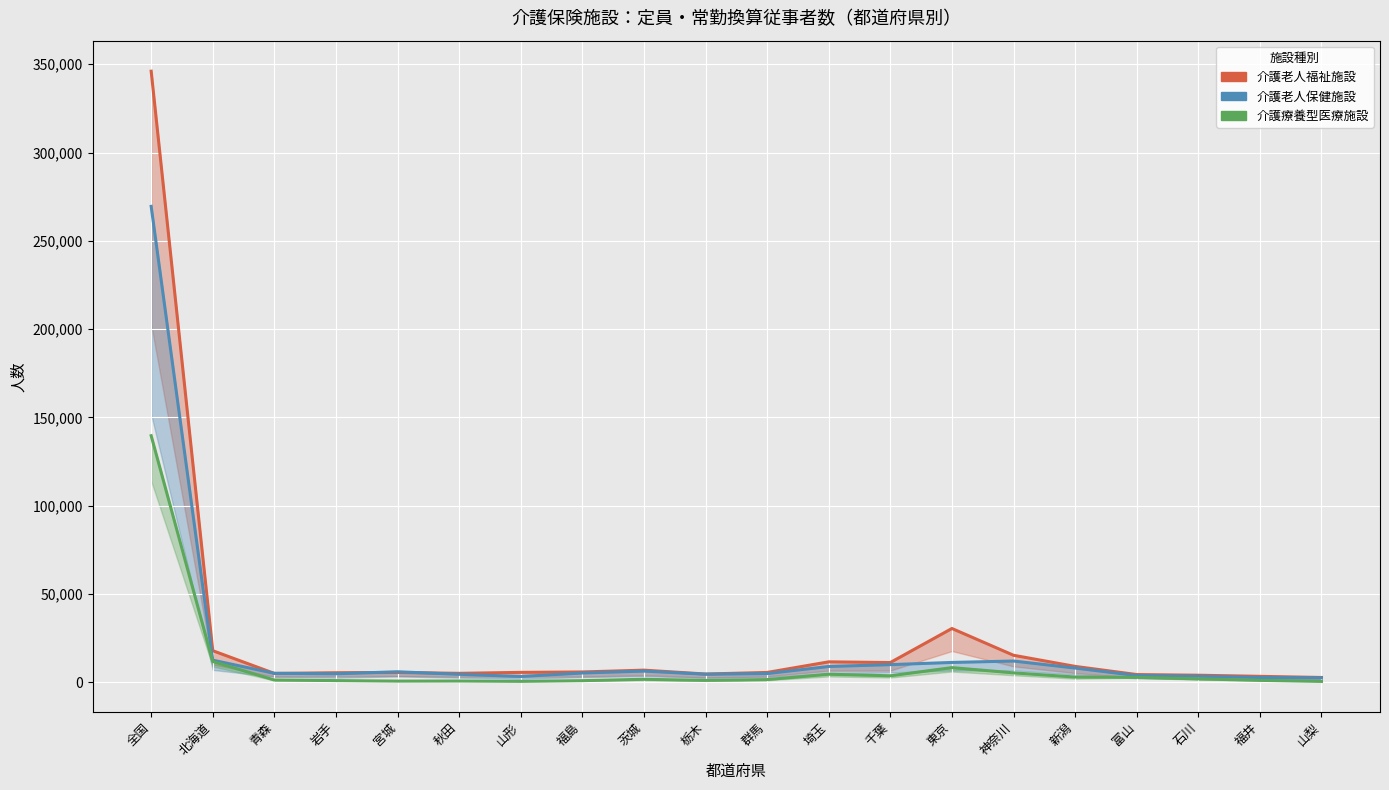

Rank the series by their average value, from highest to lowest.

介護老人福祉施設（定員）, 介護老人保健施設（定員）, 介護療養型医療施設（定員）